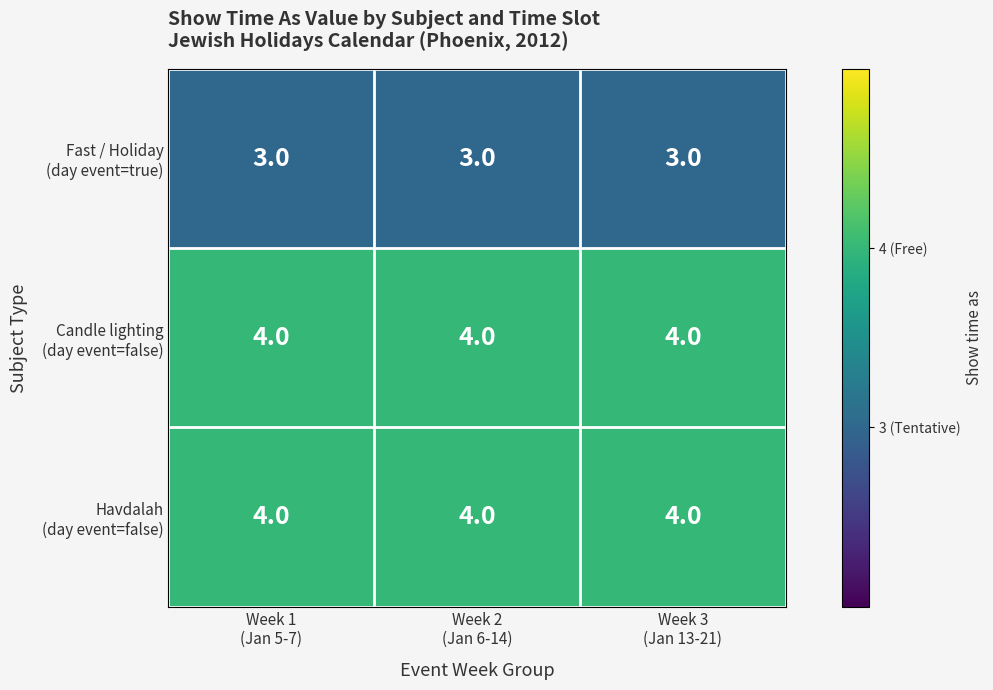

What is the minimum value shown in the chart?

3